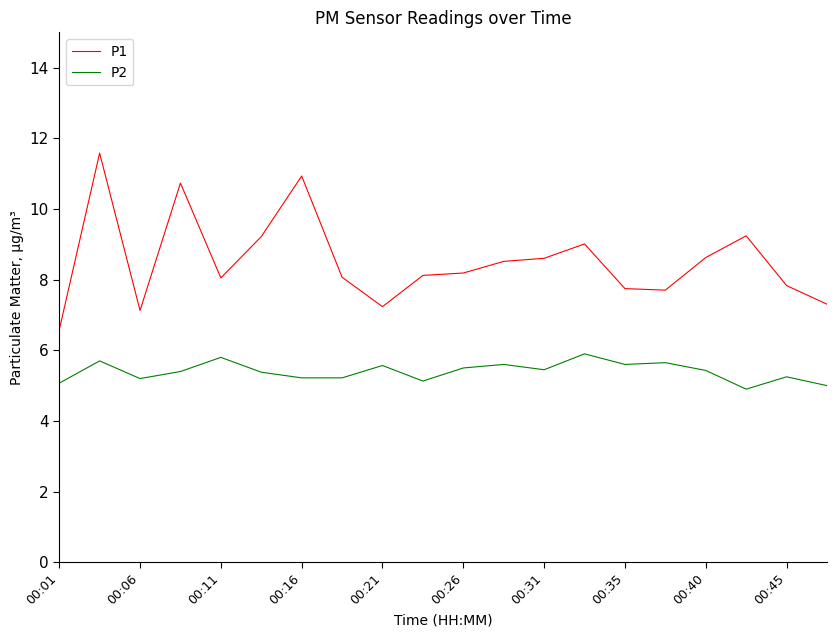

How many categories are shown in the chart?

20